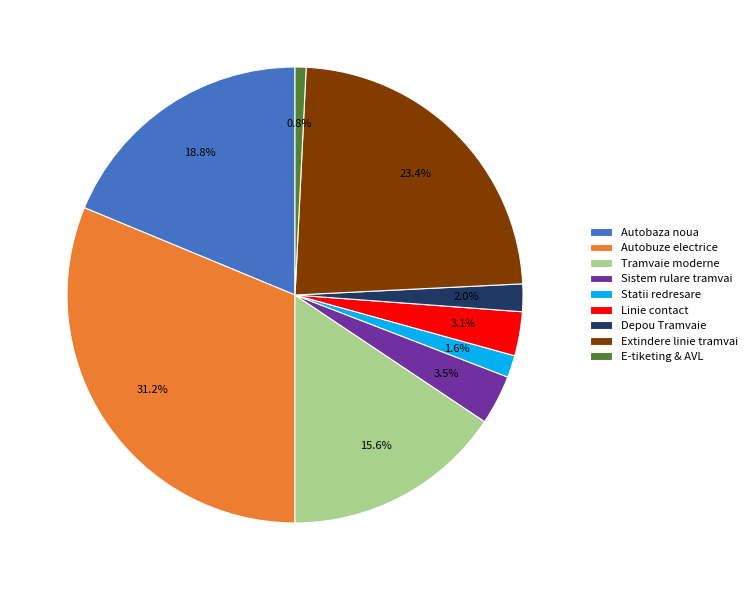

What is the smallest slice in the pie chart?

E-tiketing & AVL